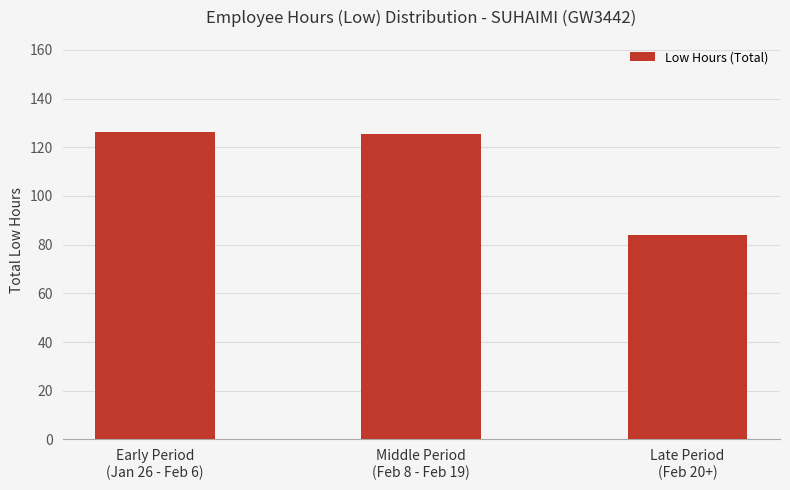

What is the difference between the maximum and minimum values?

42.3